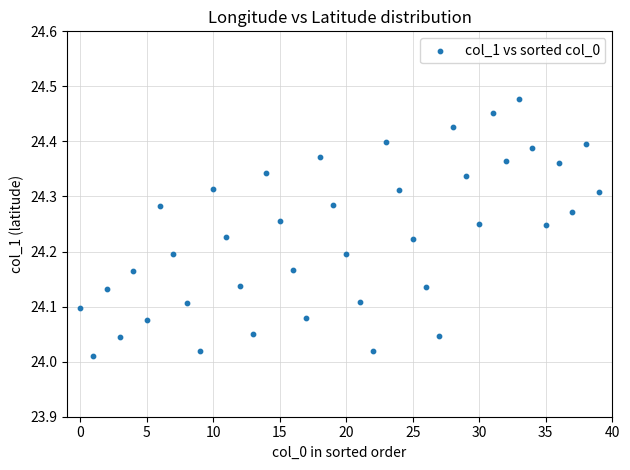

What is the range of Y values (max minus min)?

0.5